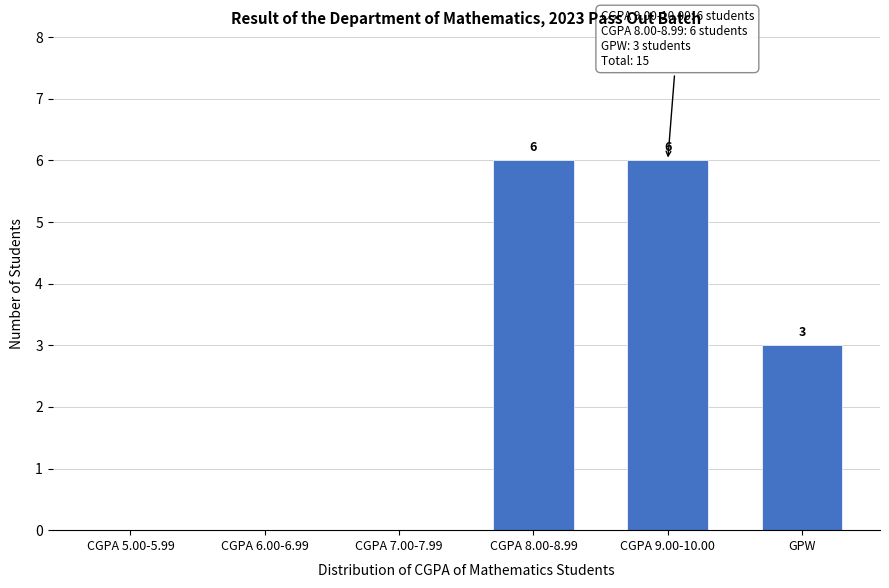

Reading right to left, transcribe all the data shown in this chart.

GPW=3	CGPA 9.00-10.00=6	CGPA 8.00-8.99=6	CGPA 7.00-7.99=0	CGPA 6.00-6.99=0	CGPA 5.00-5.99=0